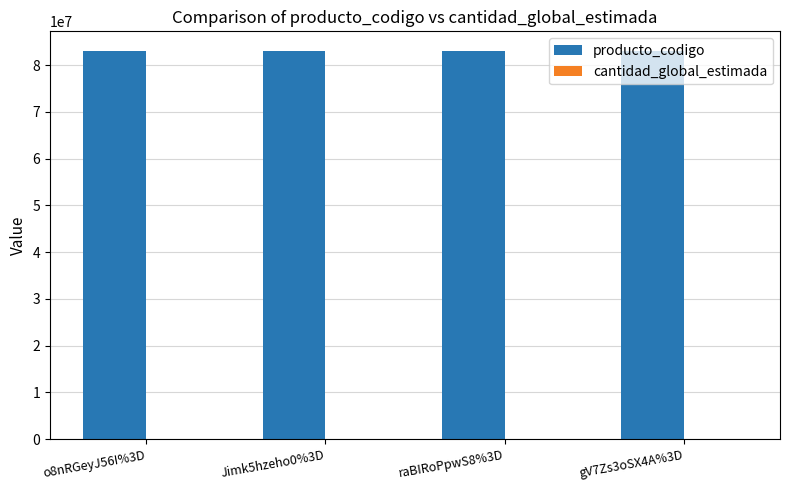

What is the sum of all producto_codigo values?

332408004